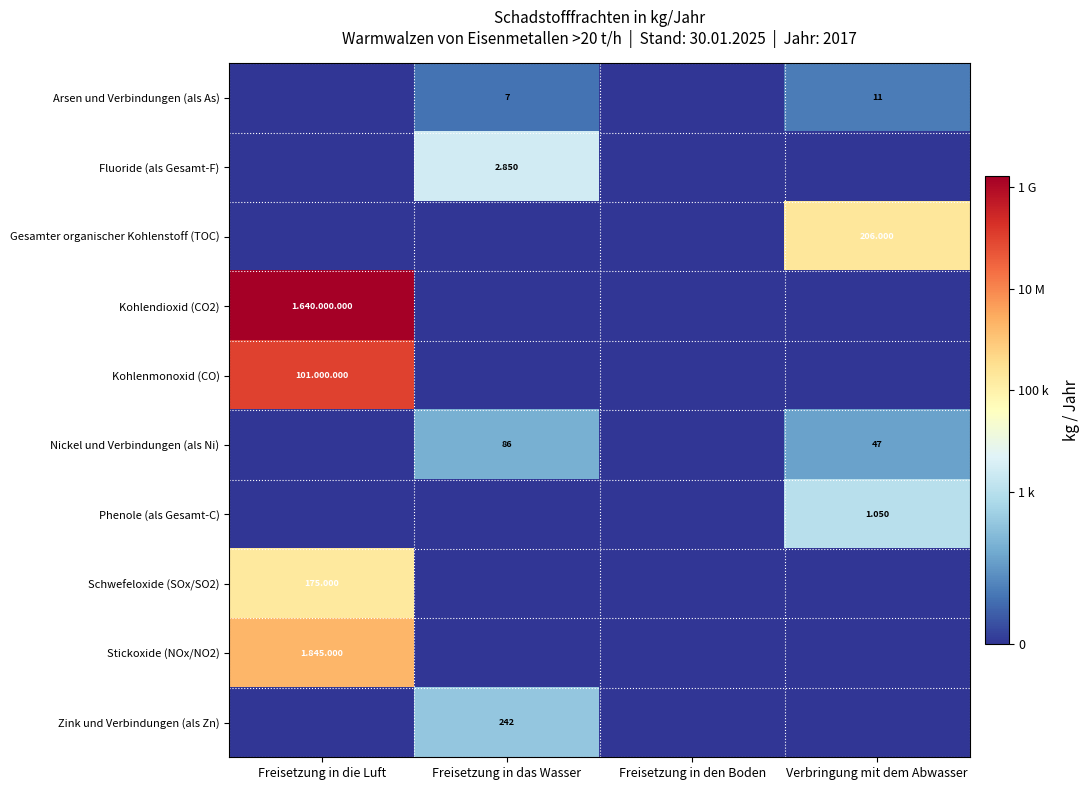

At which label does Nickel und Verbindungen (als Ni) first exceed 1?

Freisetzung in das Wasser